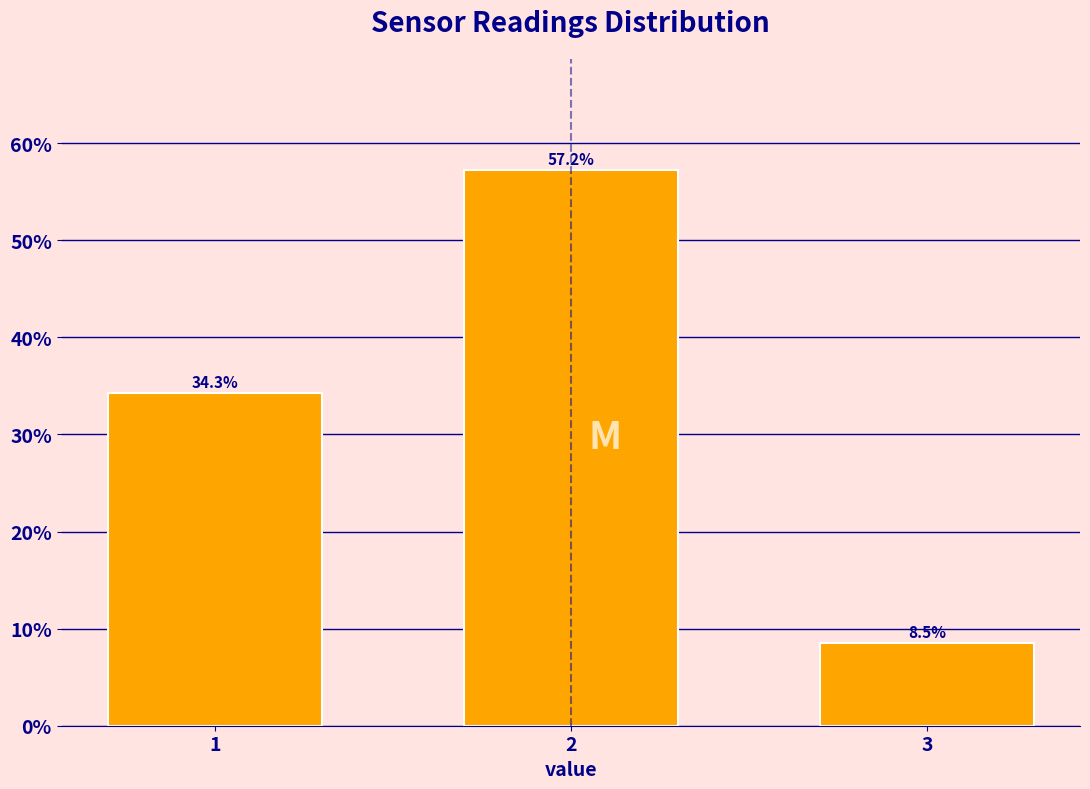

Reading left to right, what are all the values shown in this chart?

34.3	57.2	8.5